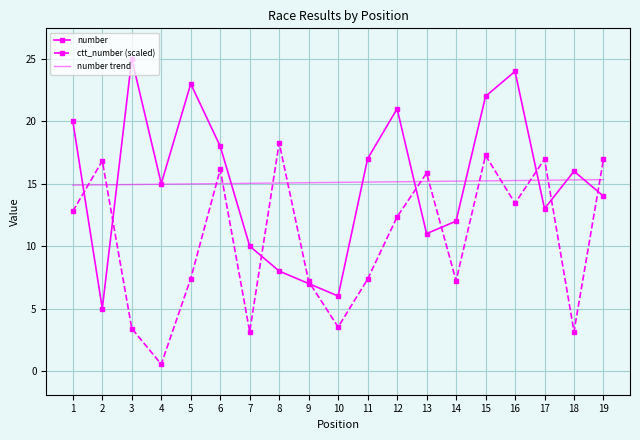

At which label does number reach its peak?

3